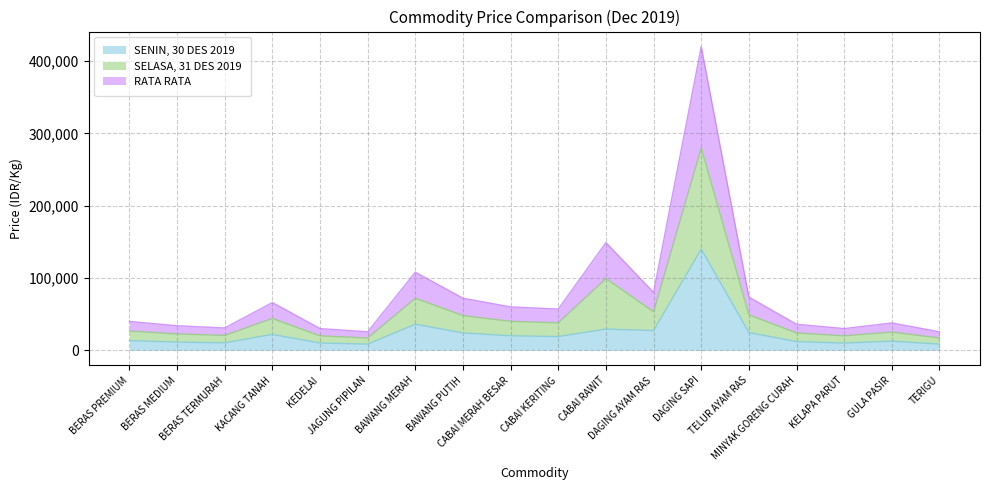

How many values in the SENIN, 30 DES 2019 series are below 19000?

9